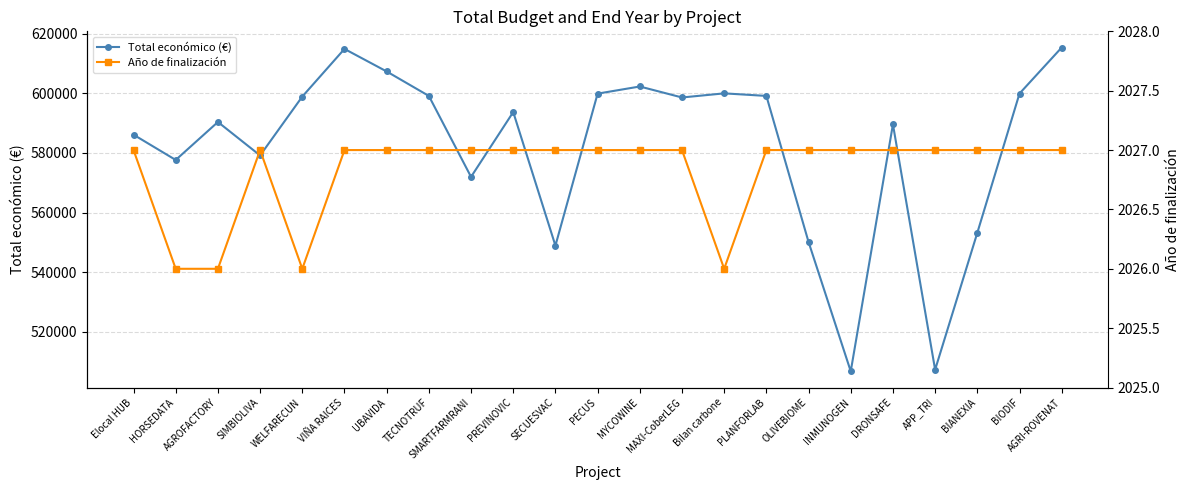

True or false: Año de finalización and Total económico (€) cross at least once.

False